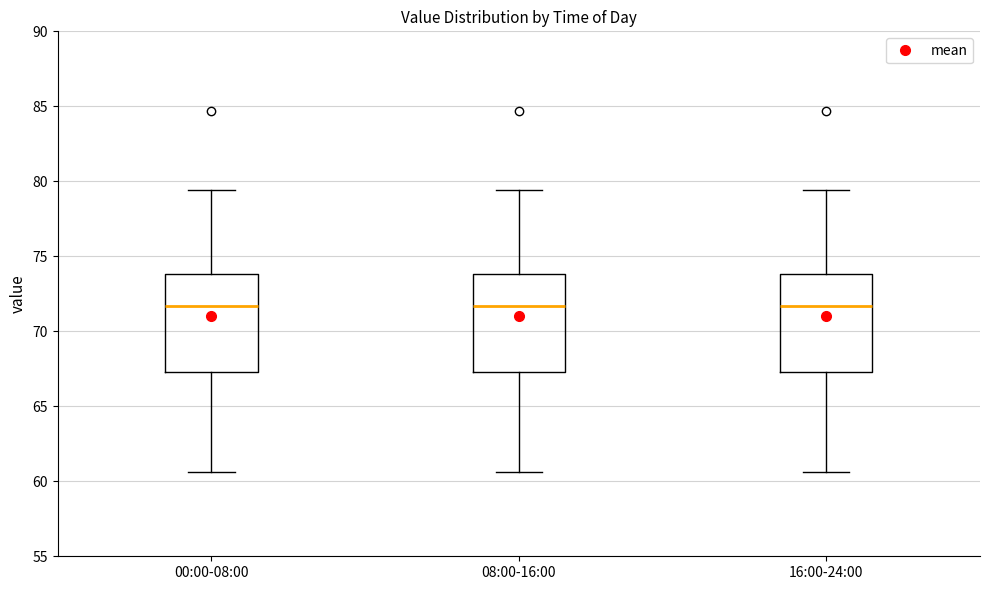

Reading left to right, read every box against the y-axis: the position of its median line, the range the box covers, and the ends of its whiskers. The values are not printed on the chart, so give them approximately, as read against the axis.

00:00-08:00: median 71.5, box 67.5 to 74.0, whiskers 60.5 to 79.5
08:00-16:00: median 71.5, box 67.5 to 74.0, whiskers 60.5 to 79.5
16:00-24:00: median 71.5, box 67.5 to 74.0, whiskers 60.5 to 79.5